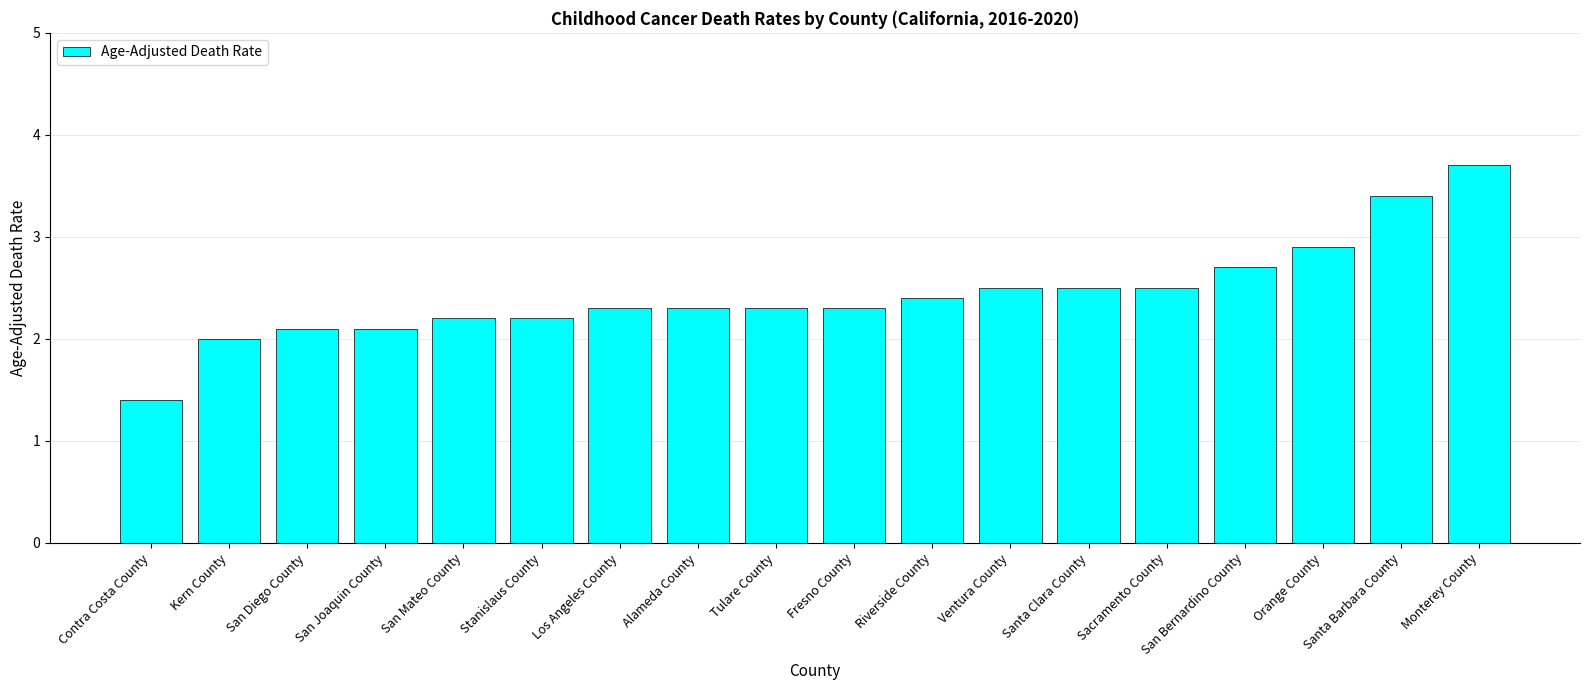

Which label corresponds to the smallest value in the chart?

Contra Costa County